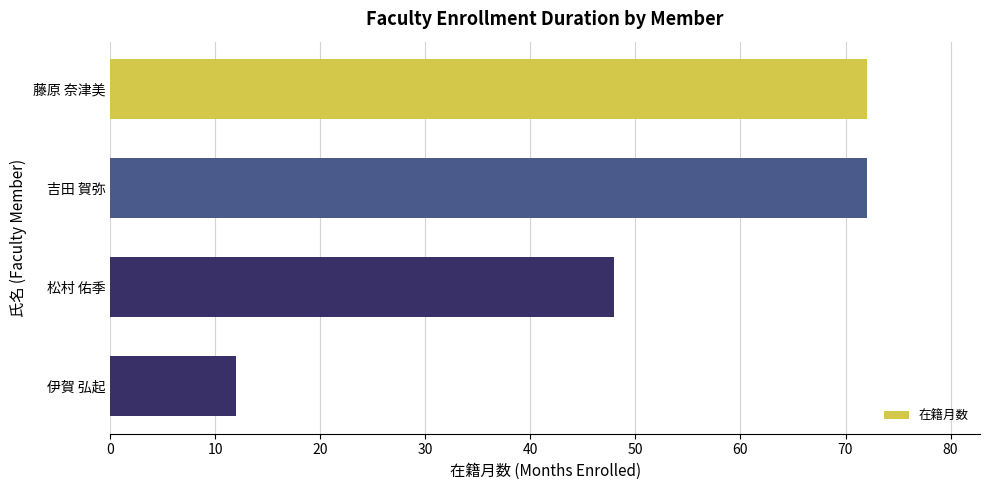

True or false: the data shows 108 at 吉田 賀弥.

False